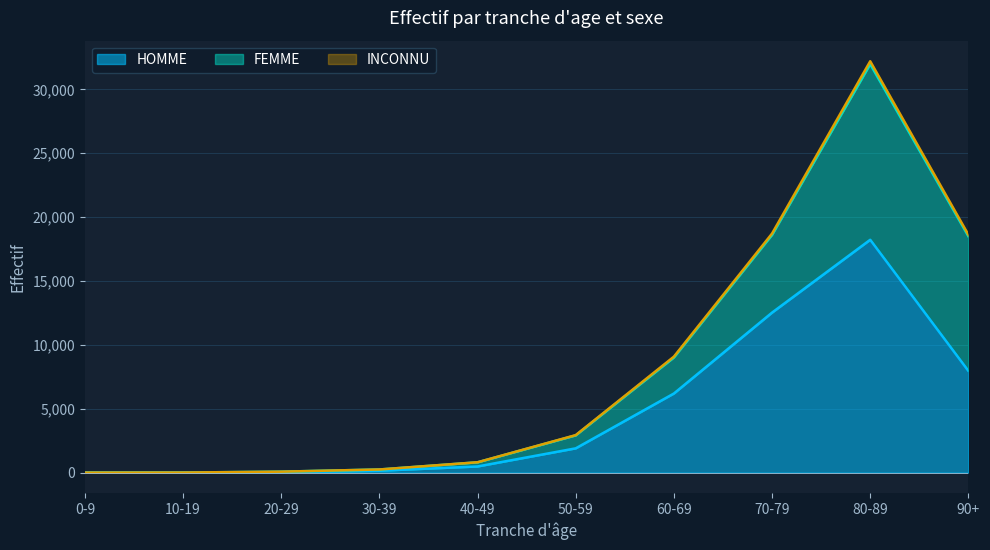

Which category has the lowest value in the INCONNU series?

0-9